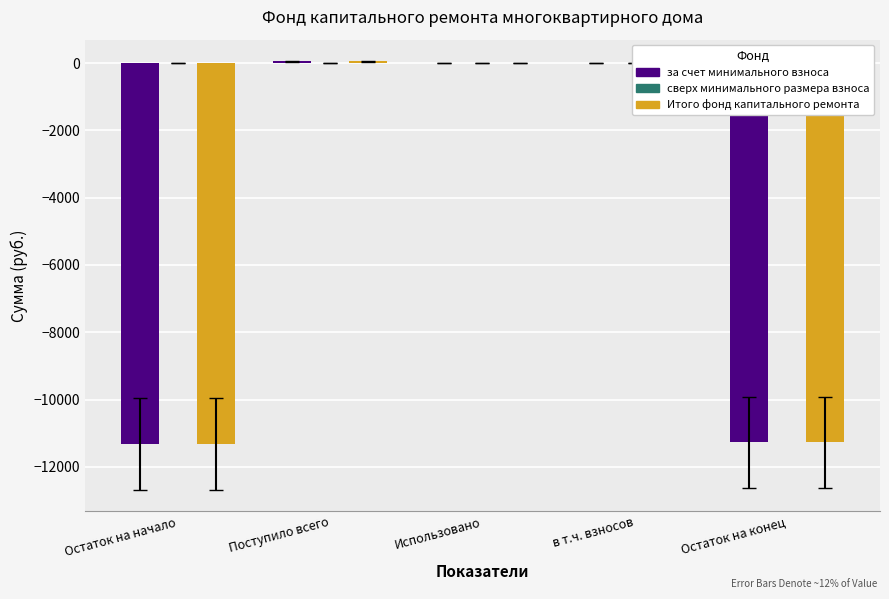

Is the value of за счет минимального взноса at Поступило всего greater than the value of Итого фонд капитального ремонта at Остаток на конец?

Yes